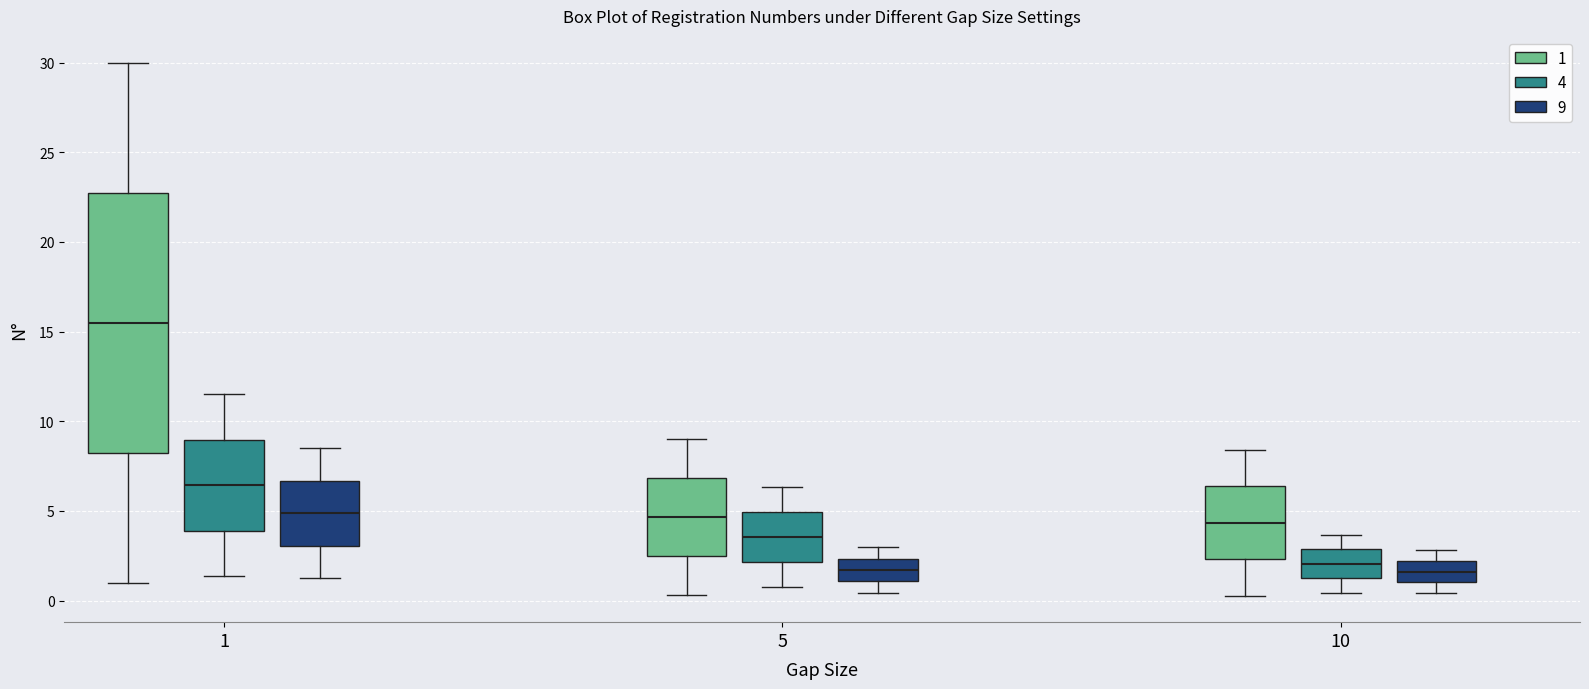

Reading left to right, read every box against the y-axis: the position of its median line, the range the box covers, and the ends of its whiskers. The values are not printed on the chart, so give them approximately, as read against the axis.

1 (1): median 15.5, box 8.5 to 23.0, whiskers 1.0 to 30.0
1 (4): median 6.5, box 4.0 to 9.0, whiskers 1.5 to 11.5
1 (9): median 5.0, box 3.0 to 6.5, whiskers 1.5 to 8.5
5 (1): median 4.5, box 2.5 to 7.0, whiskers 0.5 to 9.0
5 (4): median 3.5, box 2.0 to 5.0, whiskers 0.5 to 6.5
5 (9): median 1.5, box 1.0 to 2.5, whiskers 0.5 to 3.0
10 (1): median 4.5, box 2.5 to 6.5, whiskers 0.5 to 8.5
10 (4): median 2.0, box 1.0 to 3.0, whiskers 0.5 to 3.5
10 (9): median 1.5, box 1.0 to 2.0, whiskers 0.5 to 3.0